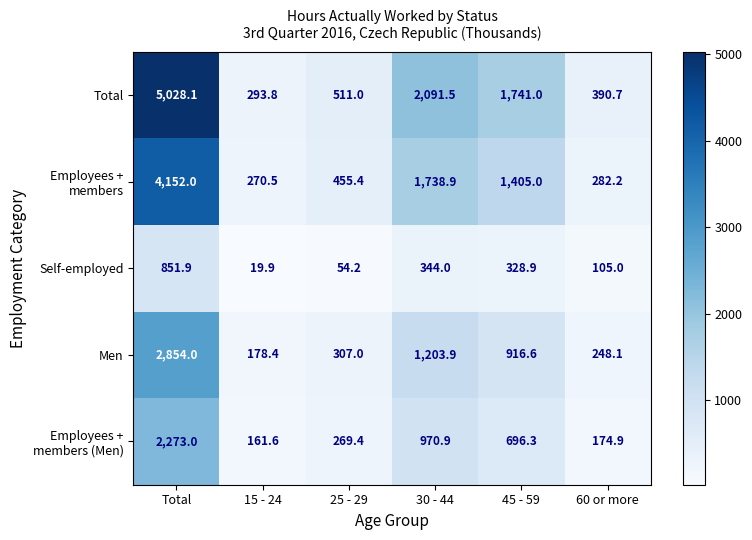

Which series has the largest range (max minus min)?

Total